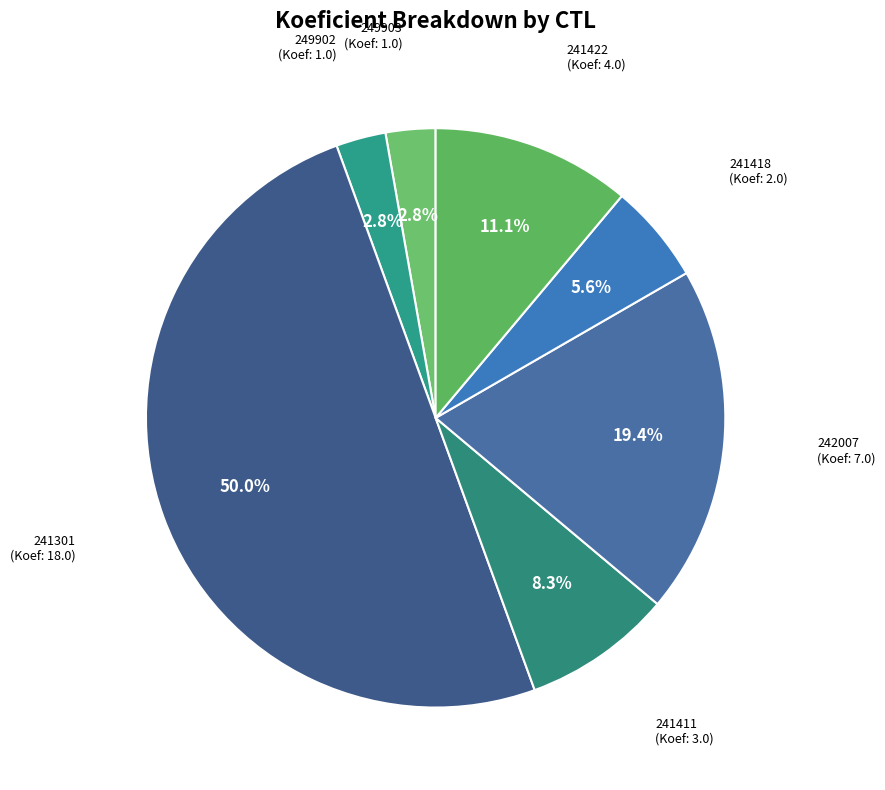

How many slices are in this pie chart?

7